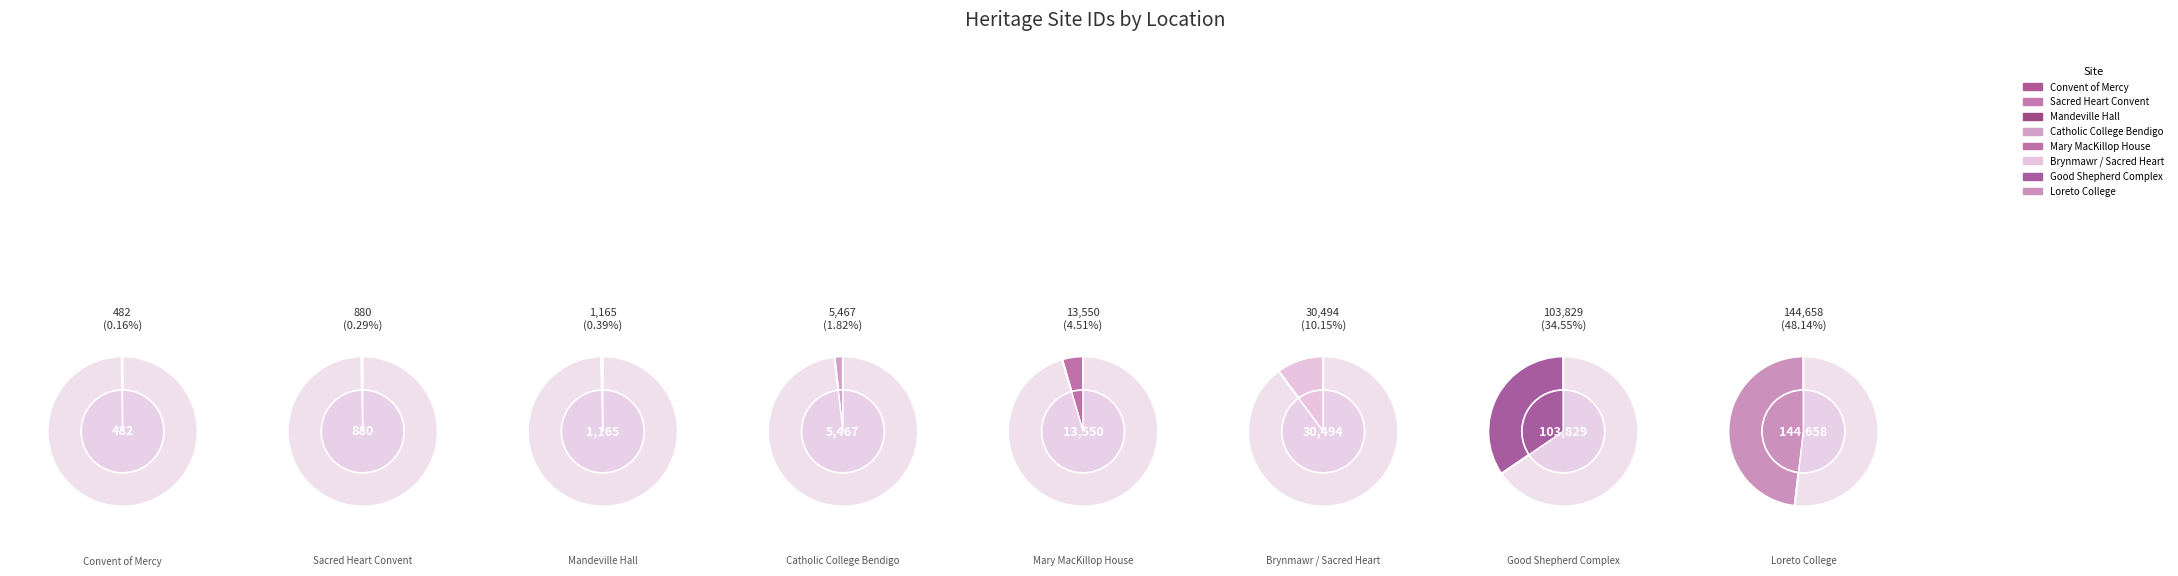

Count the number of slices in the pie.

8